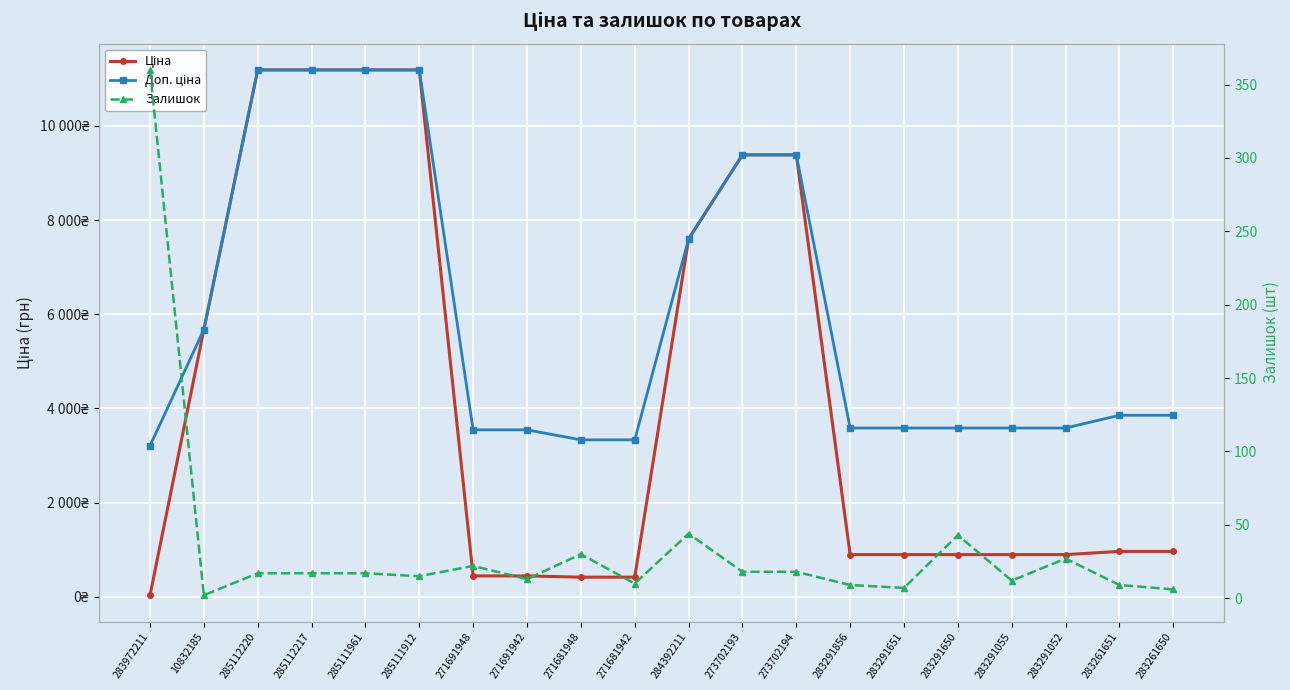

At how many categories does at least one series exceed 9643?

4